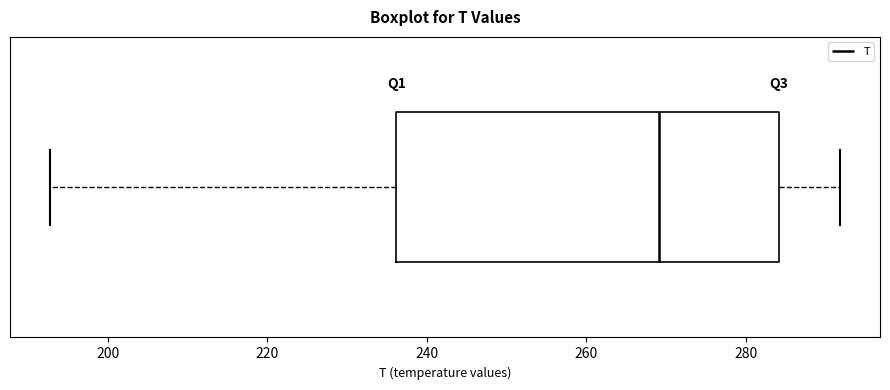

Read this box plot against the x-axis: the position of the median line, the range covered by the box, and the ends of both whiskers. The values are not printed on the chart, so give them approximately, as read against the axis.

median 270, box 236 to 284, whiskers 192 to 292